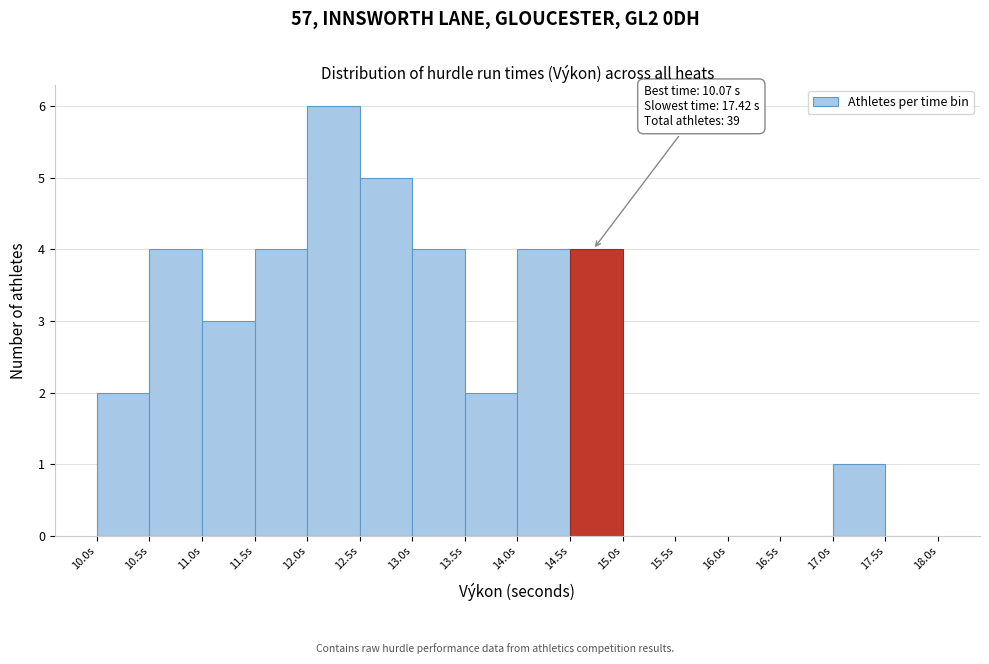

Which range on the x-axis has the tallest bar?

12.0 to 12.5